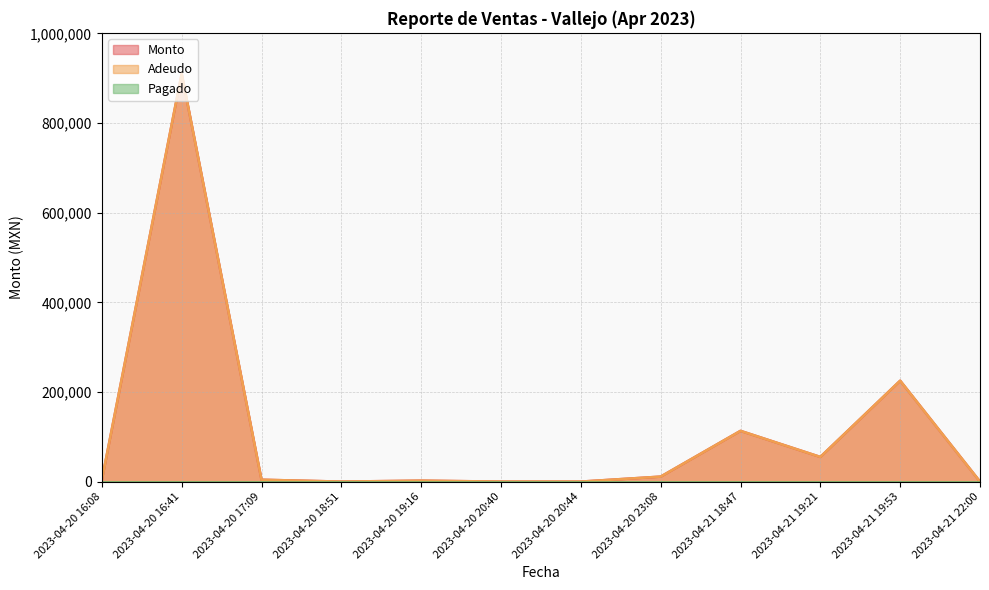

How many interior local valleys does the Monto series have?

2